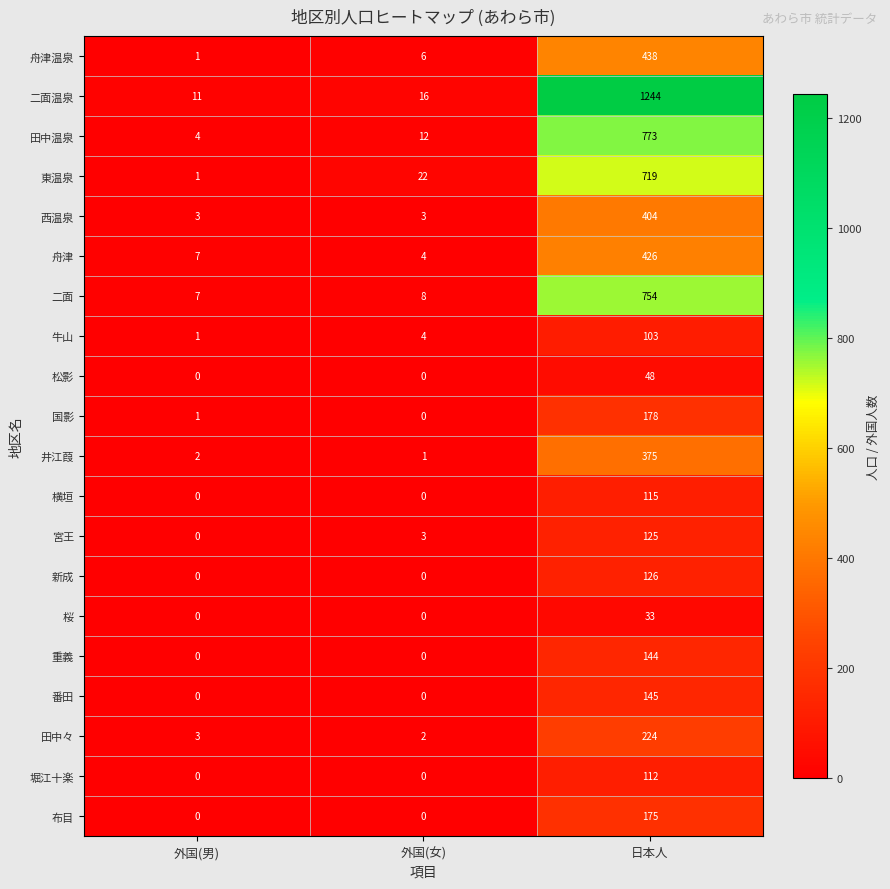

Which series has the largest total across all categories?

二面温泉